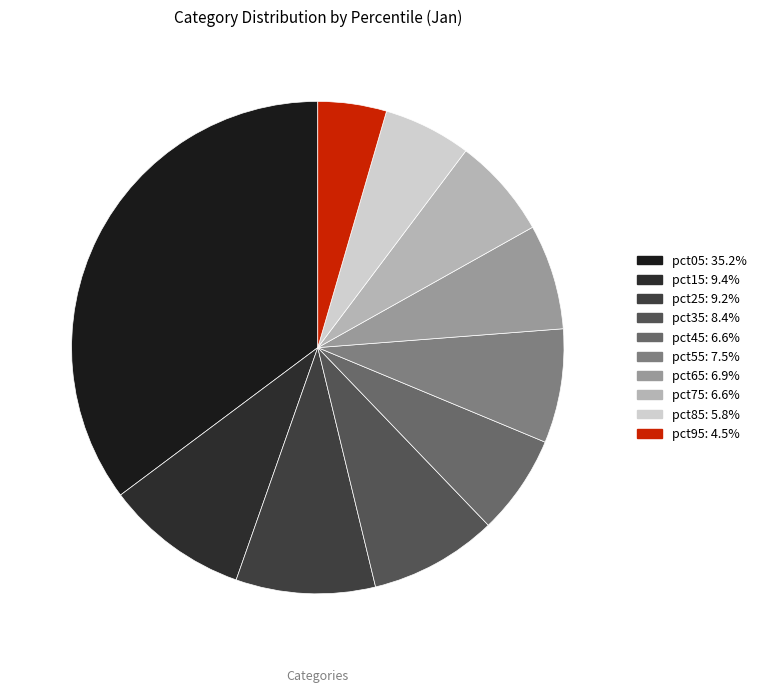

The pct75 slice represents 7% of the pie. True or false?

True